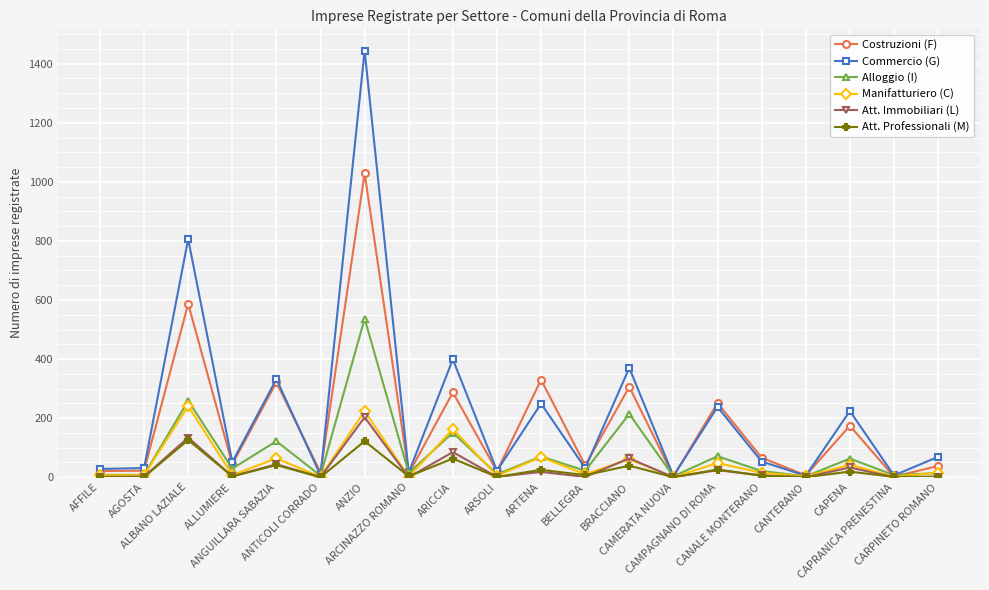

In Manifatturiero (C), how many points are higher than both neighbors (excluding endpoints)?

8